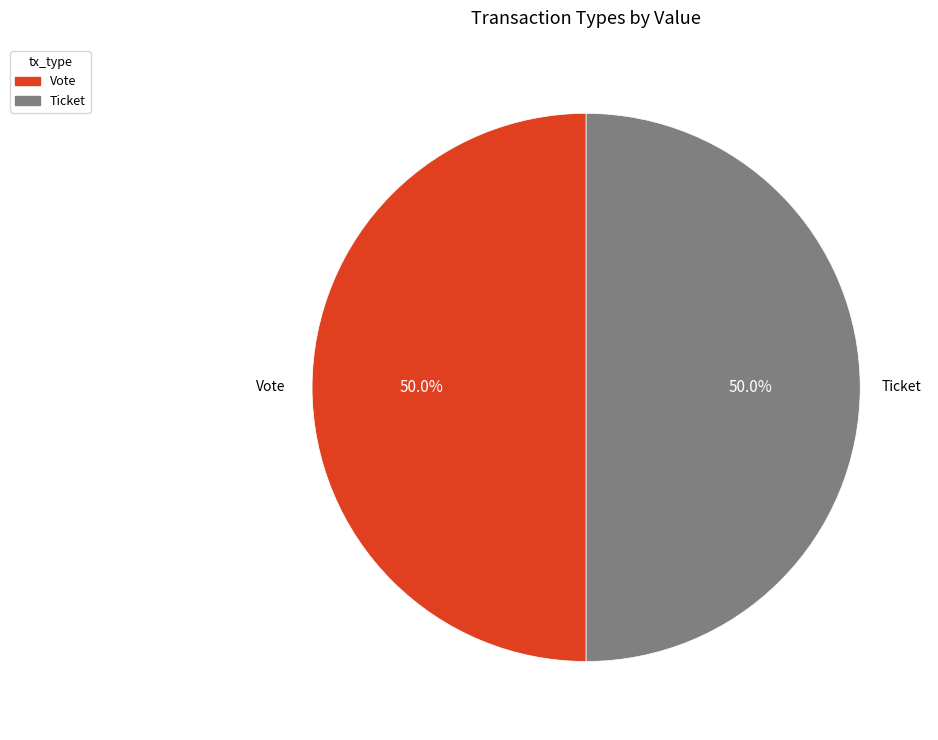

Approximately how many times larger is the value at Vote compared to Ticket?

1.0